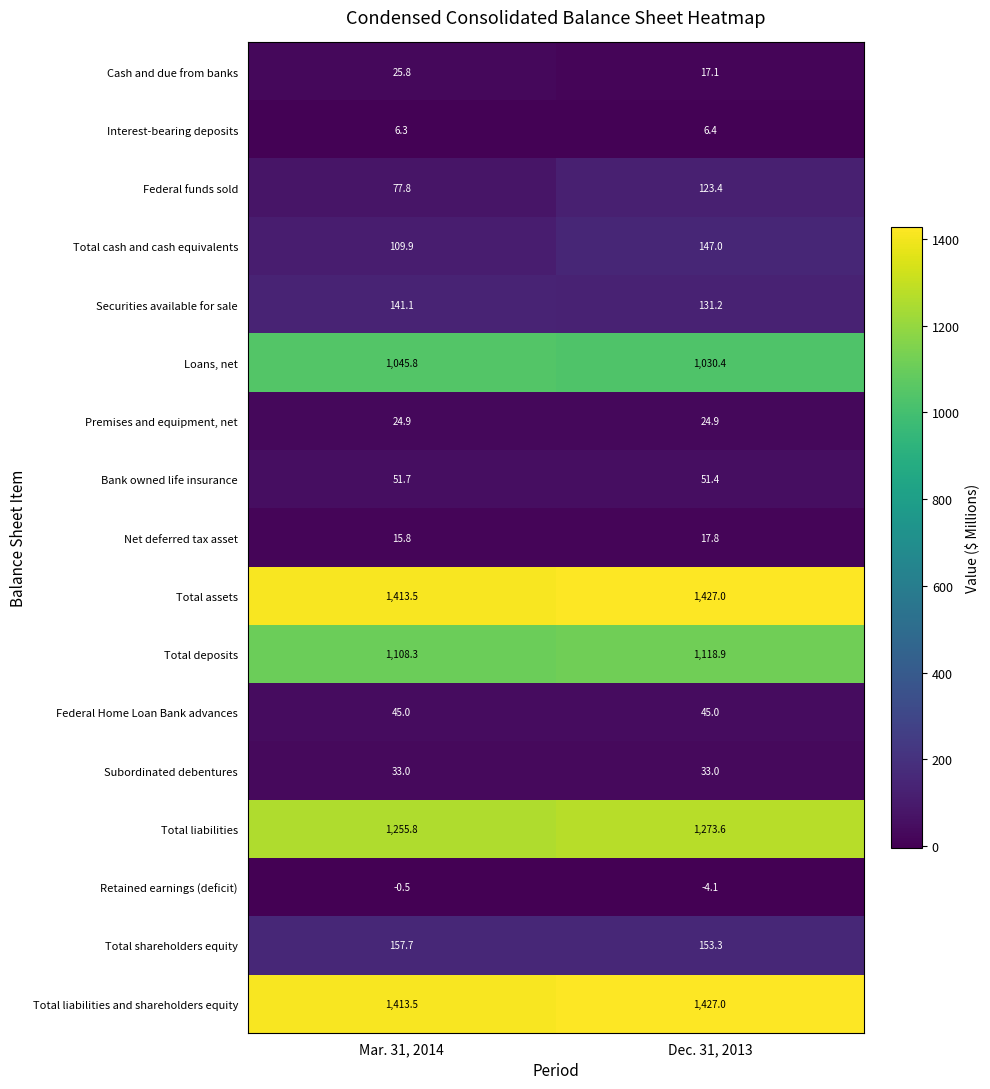

At which label does Net deferred tax asset first exceed 17?

Dec. 31, 2013